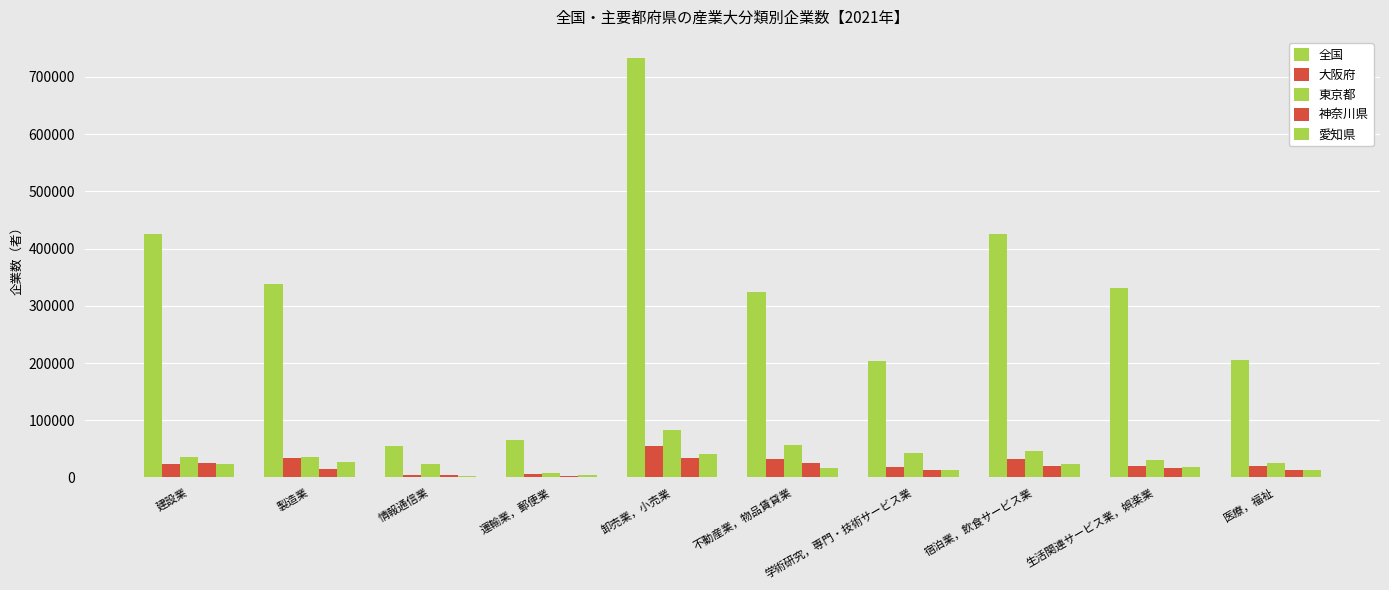

At which label is 東京都 closest to 45258?

宿泊業，飲食サービス業